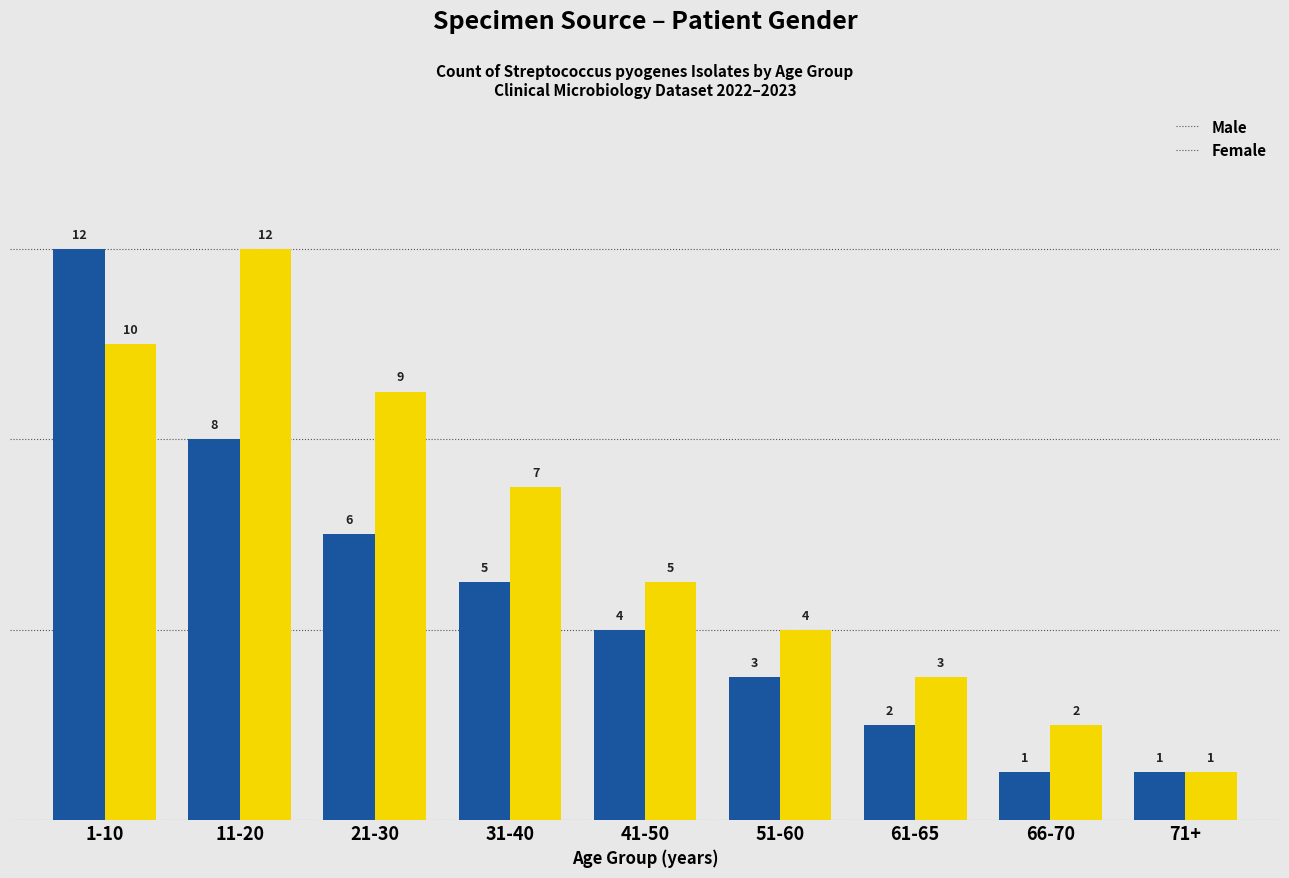

True or false: Male has a value of 1 at 66-70.

True